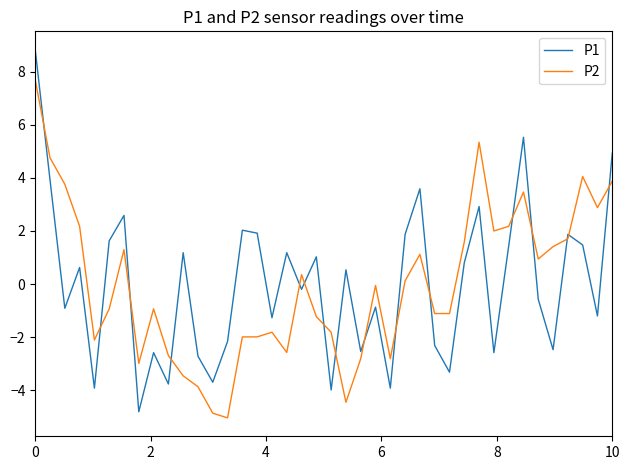

What is the maximum value for P2?

7.7